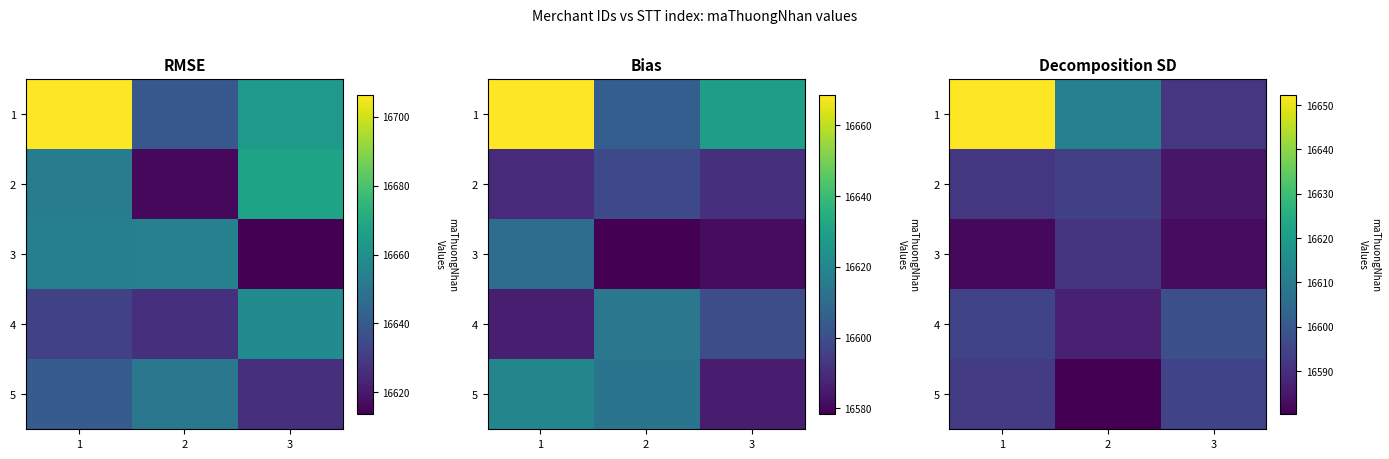

What is the difference between the maximum and minimum values in the 4 series?

10.9